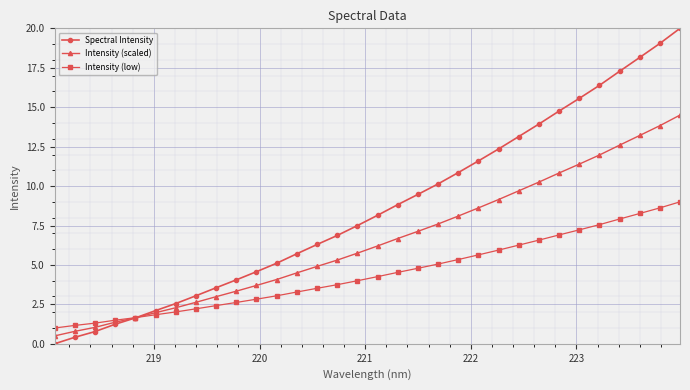

Which series has the largest range (max minus min)?

Spectral Intensity